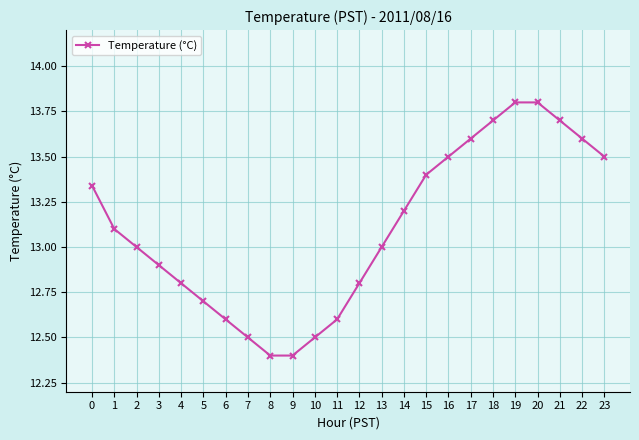

What is the value of the 19th point from the left?

13.7